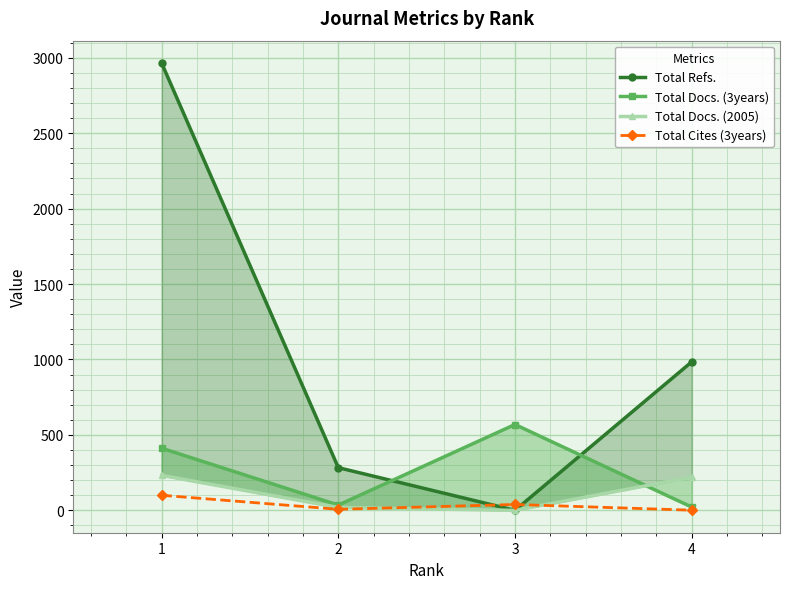

Reading left to right, extract all data points from this chart.

Total Refs.: 1=2965	2=283	3=0	4=984
Total Docs. (3years): 1=412	2=35	3=569	4=22
Total Docs. (2005): 1=232	2=19	3=0	4=220
Total Cites (3years): 1=100	2=7	3=39	4=1